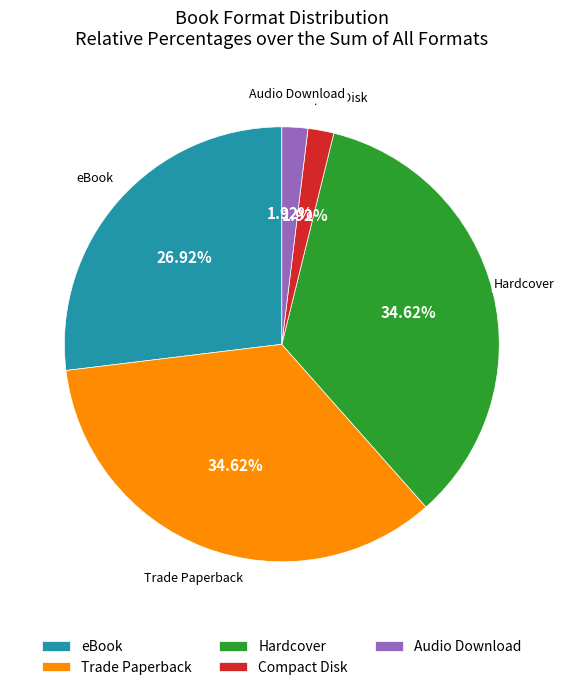

Combined, do Compact Disk and Hardcover account for over 50%?

No